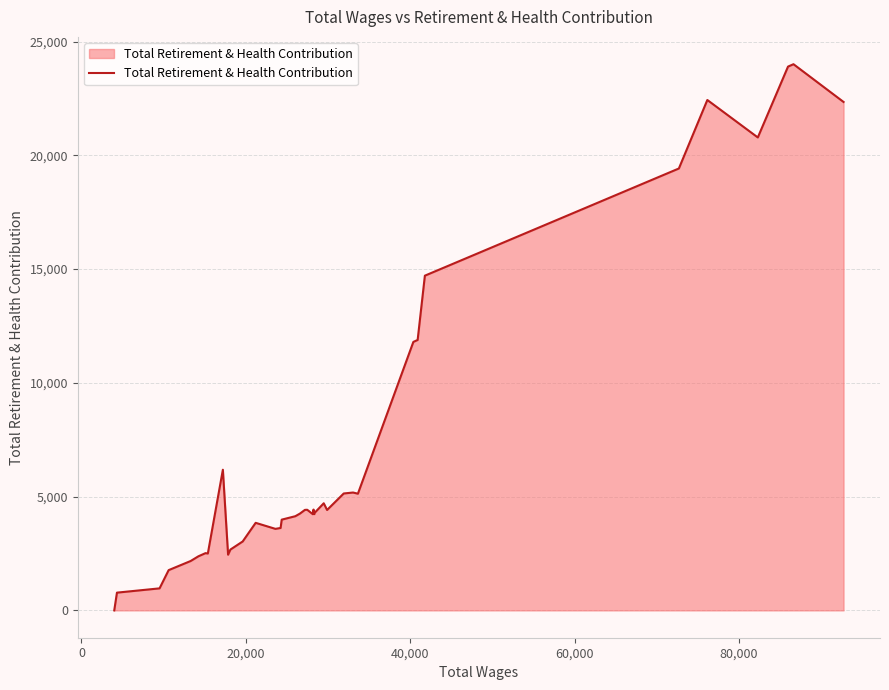

What is the difference between the maximum and minimum values?

24004